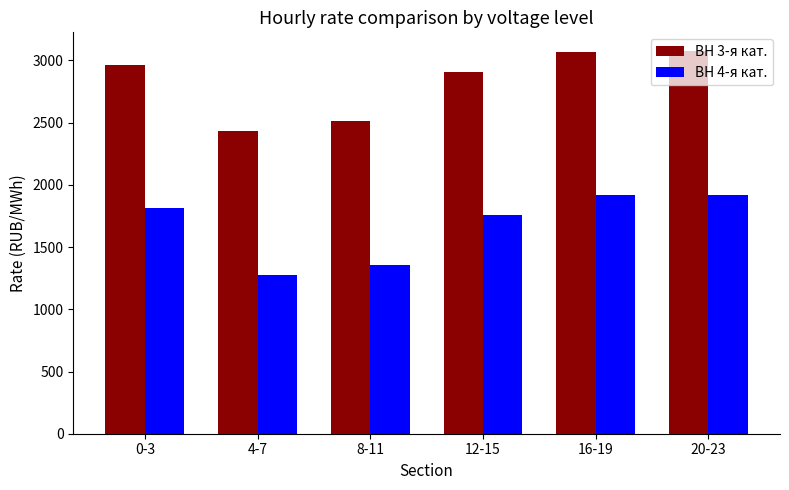

What is the sum of all ВН 4-я кат. values?

10042.1